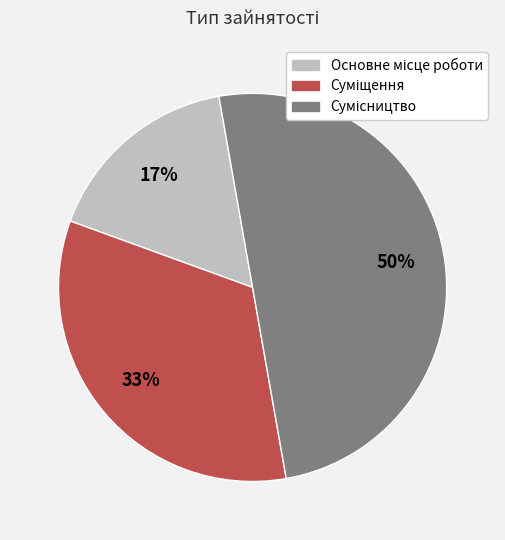

To the nearest percent, what is the difference between the largest and smallest slice percentages?

33%